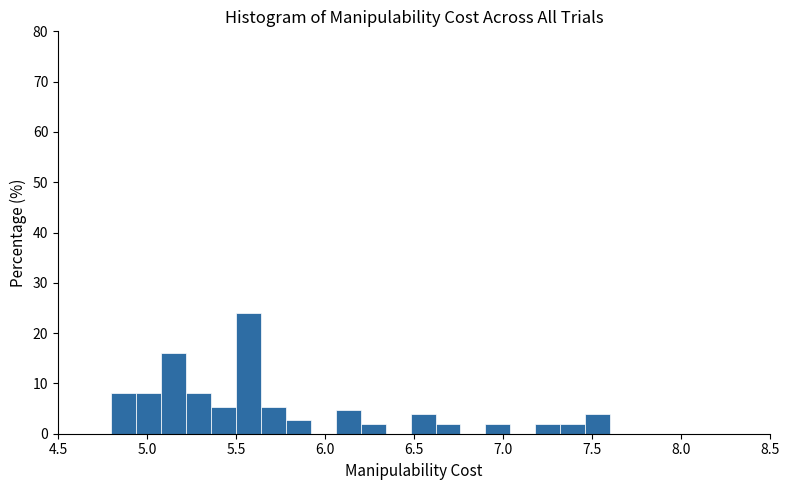

Around what value on the x-axis is the tallest bar? Give the approximate position of its centre, as read against the axis.

5.55